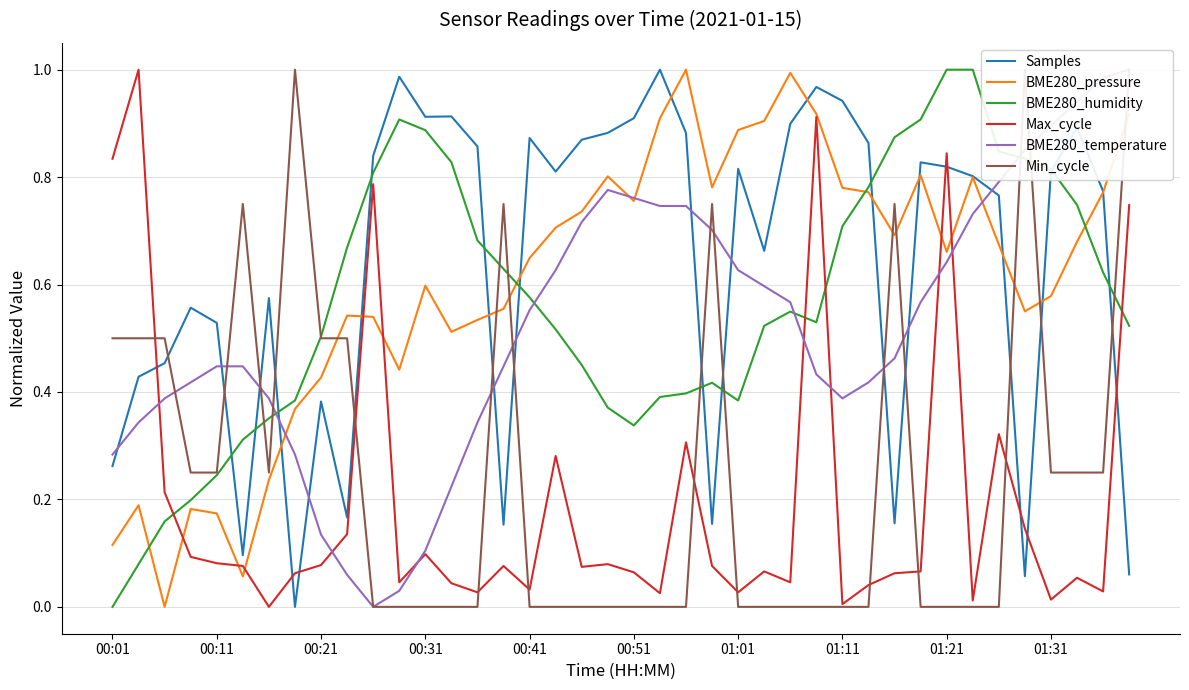

At which category is the sum across all series the highest?

39